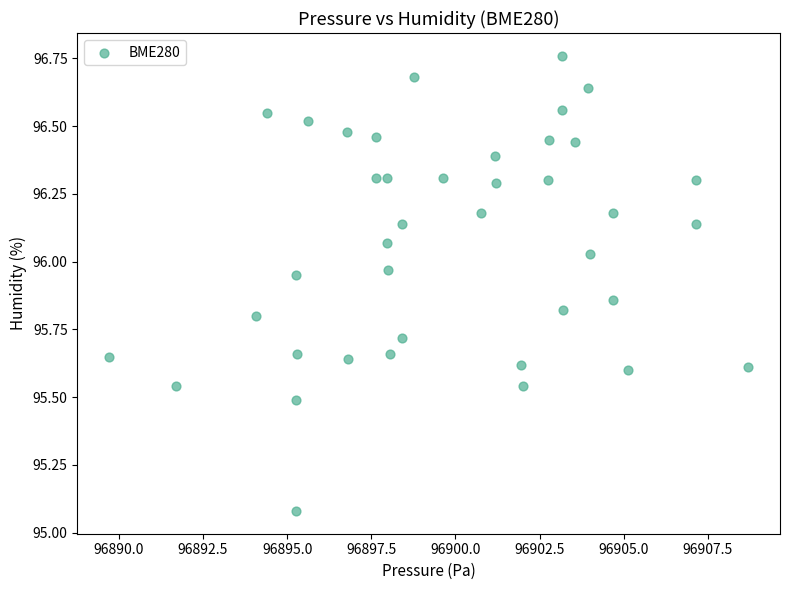

What is the range of Y values (max minus min)?

1.7